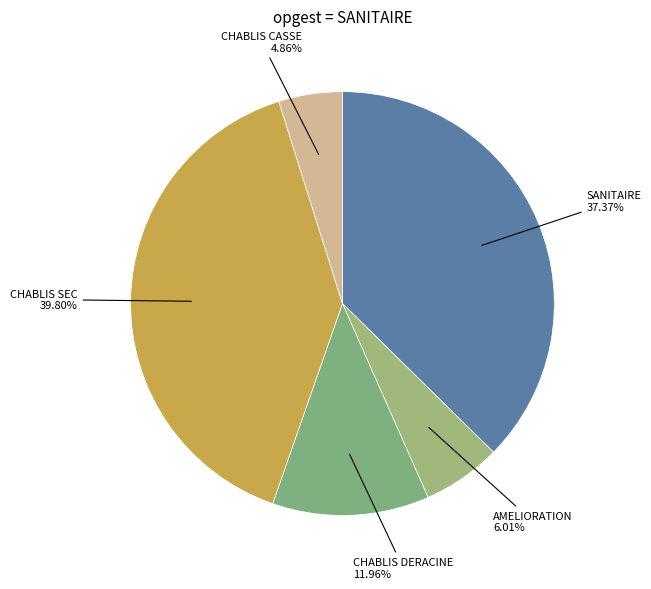

Rank the categories by value from lowest to highest.

CHABLIS CASSE, AMELIORATION, CHABLIS DERACINE, SANITAIRE, CHABLIS SEC